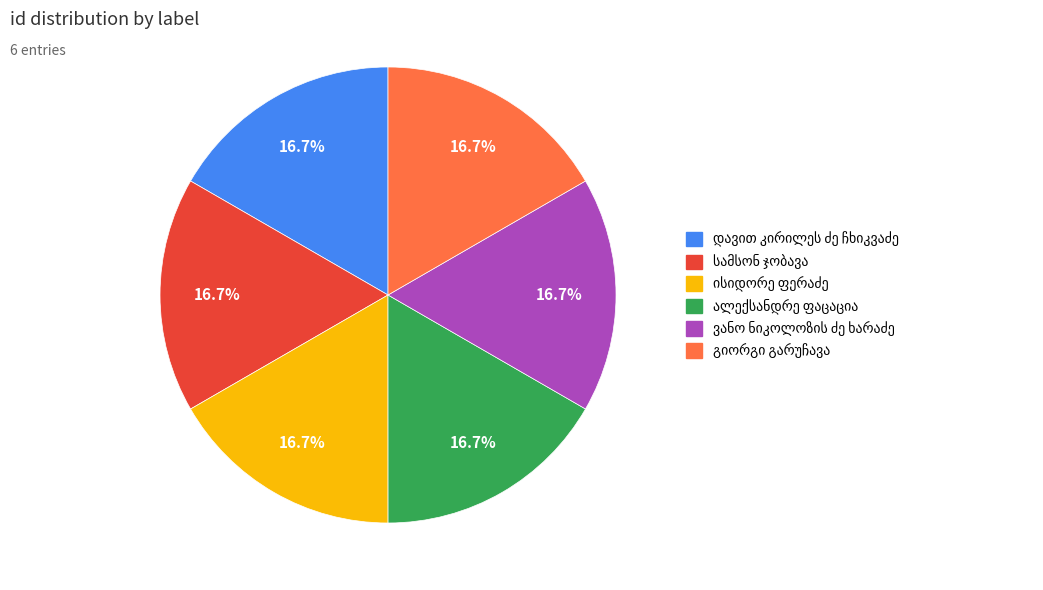

Is there any slice that represents more than half of the pie?

No